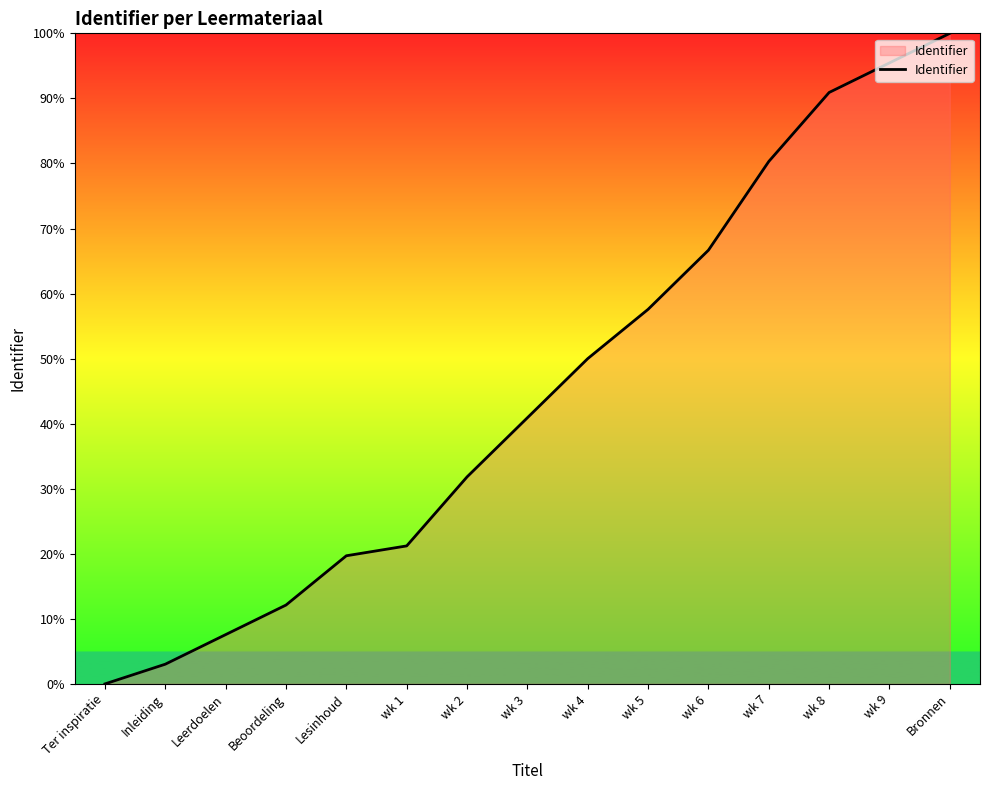

Rank the categories by value from highest to lowest.

Bronnen, wk 9, wk 8, wk 7, wk 6, wk 5, wk 4, wk 3, wk 2, wk 1, Lesinhoud, Beoordeling, Leerdoelen, Inleiding, Ter inspiratie